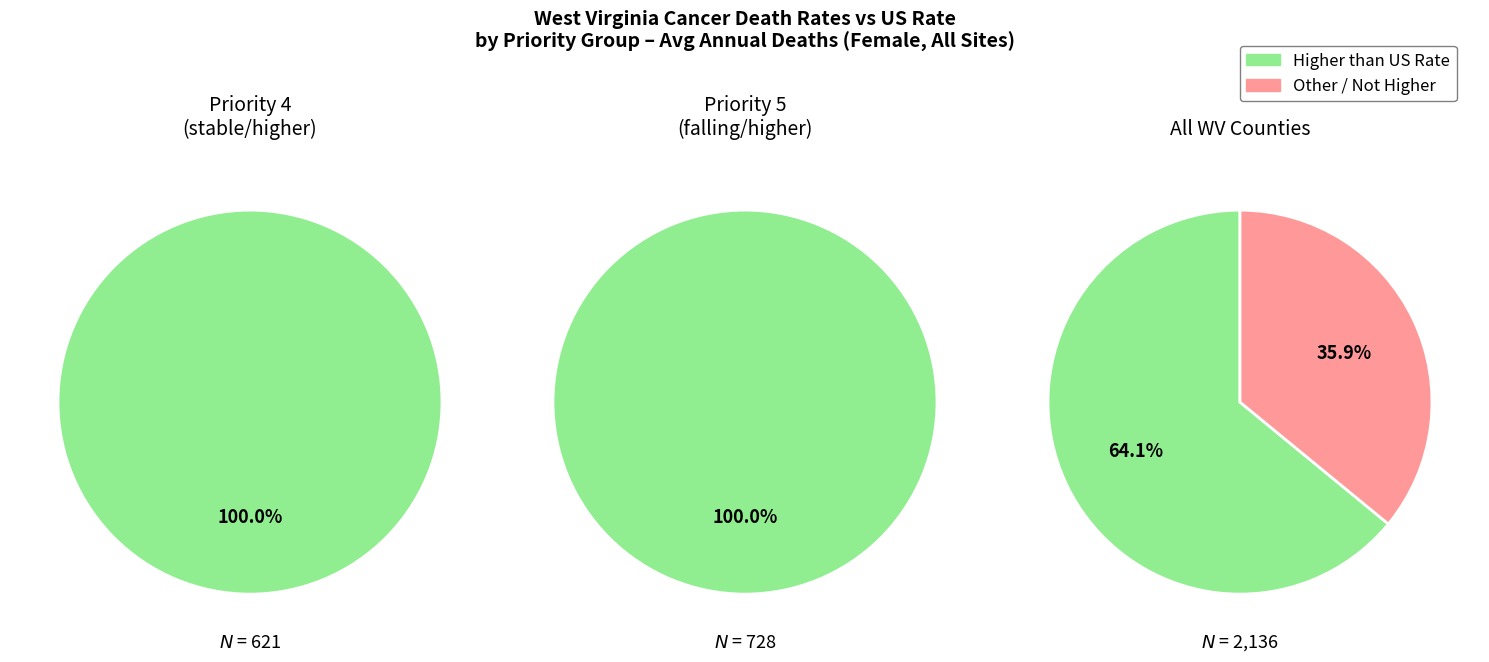

Is there any slice that represents more than half of the pie?

Yes